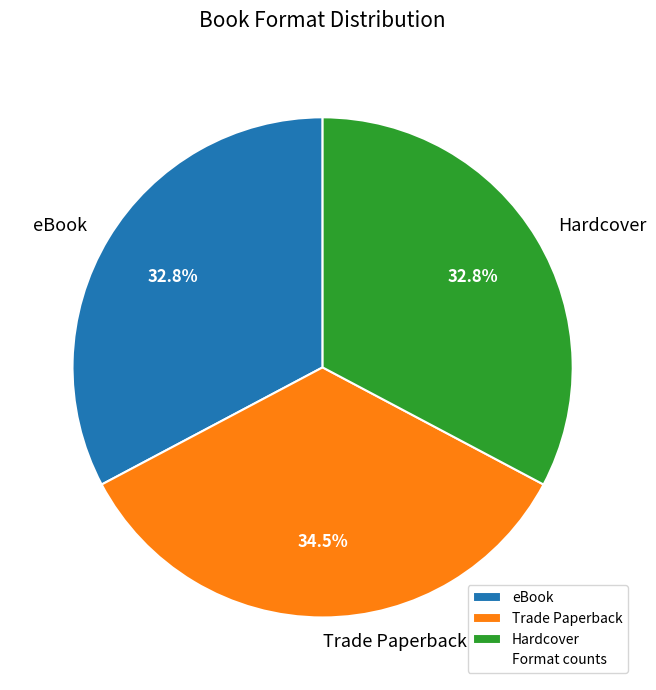

What portion of the pie excludes Trade Paperback?

65.5%